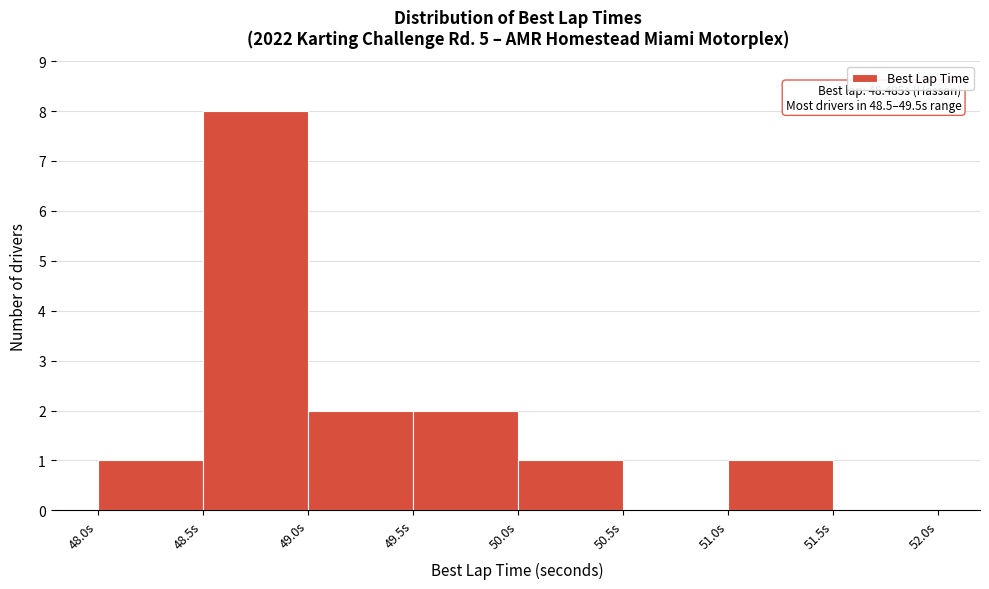

Over which range of the x-axis is the bar tallest?

48.5 to 49.0